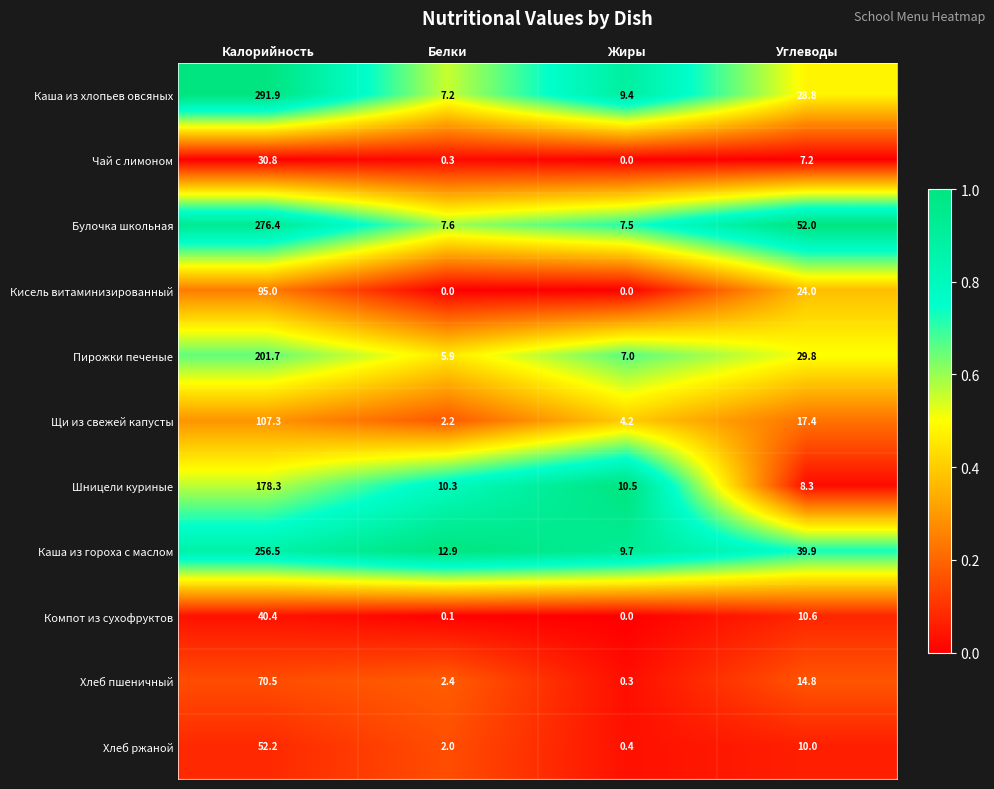

At which category is the sum across all series the highest?

Калорийность